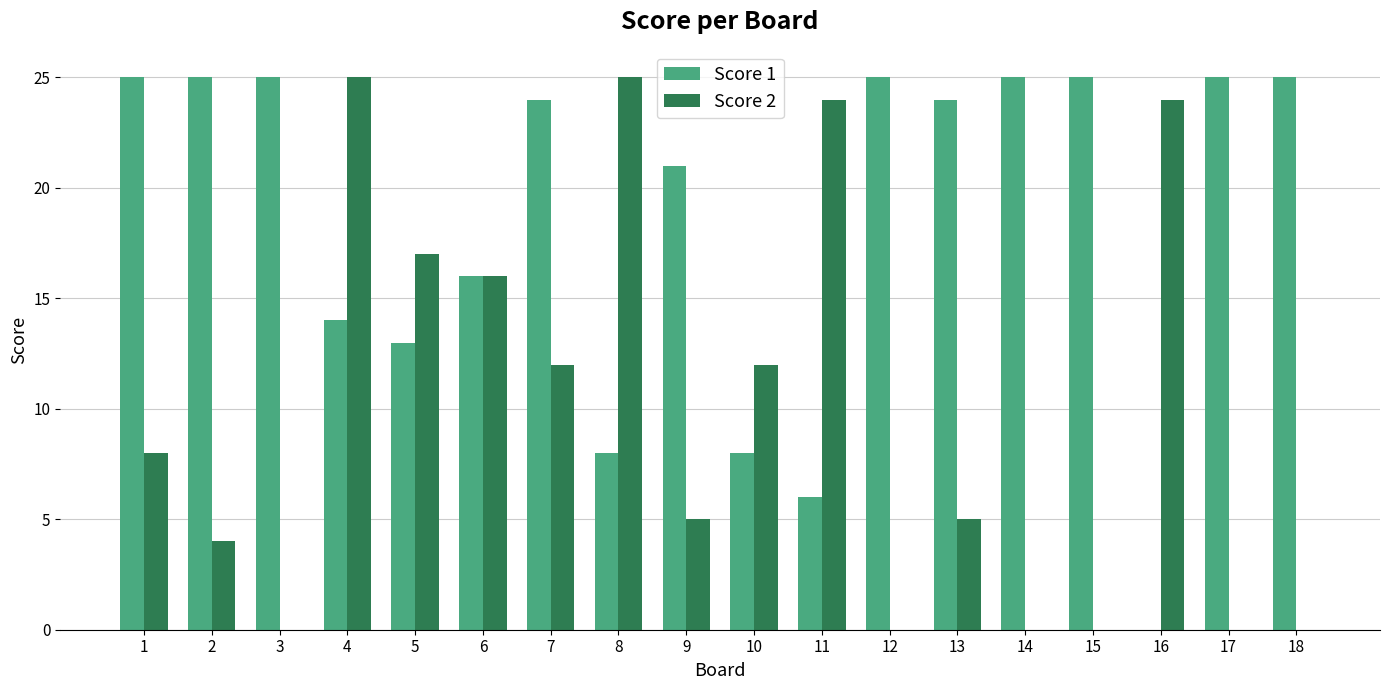

Reading left to right, what are all the values shown in this chart?

Score 1: 1=25	2=25	3=25	4=14	5=13	6=16	7=24	8=8	9=21	10=8	11=6	12=25	13=24	14=25	15=25	16=0	17=25	18=25
Score 2: 1=8	2=4	3=0	4=25	5=17	6=16	7=12	8=25	9=5	10=12	11=24	12=0	13=5	14=0	15=0	16=24	17=0	18=0